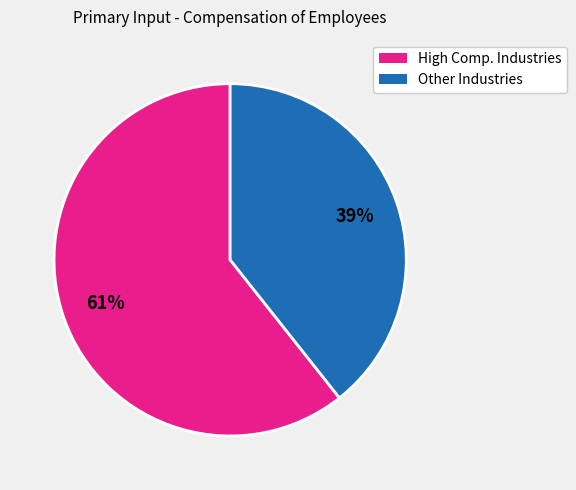

To the nearest percent, what is the average slice percentage?

50%